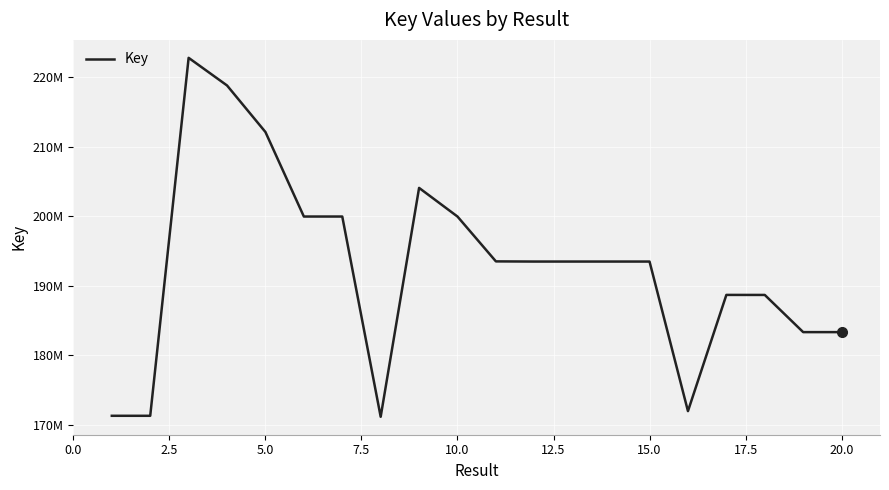

Does the chart have visible grid lines?

Yes